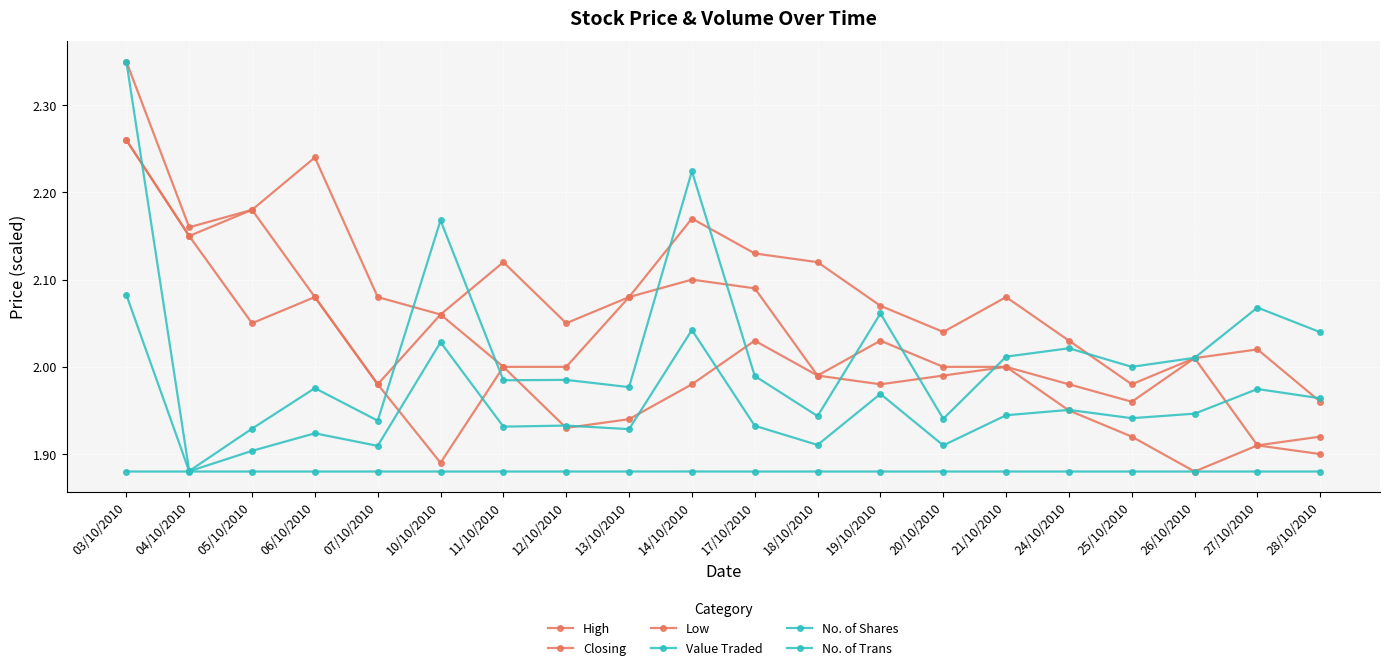

Does the chart have visible grid lines?

Yes